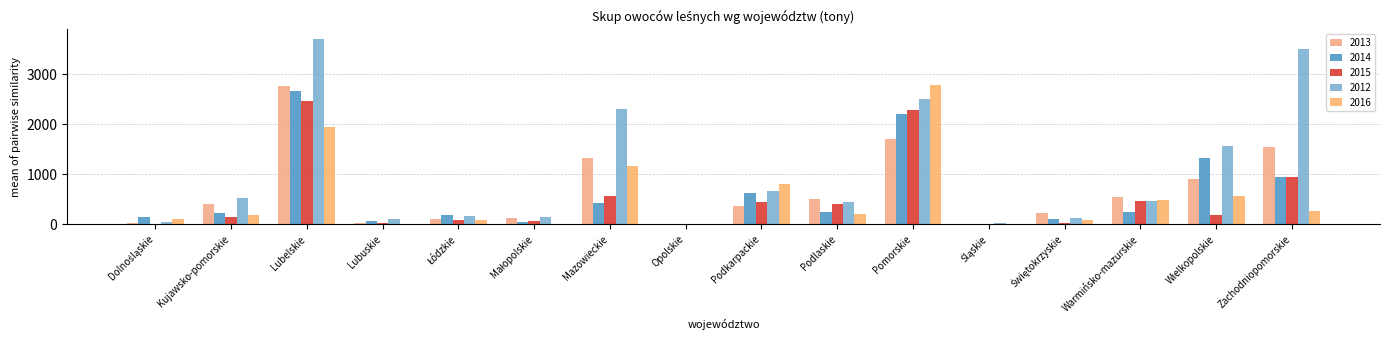

What are all the series names shown in the legend?

2013, 2014, 2015, 2012, 2016